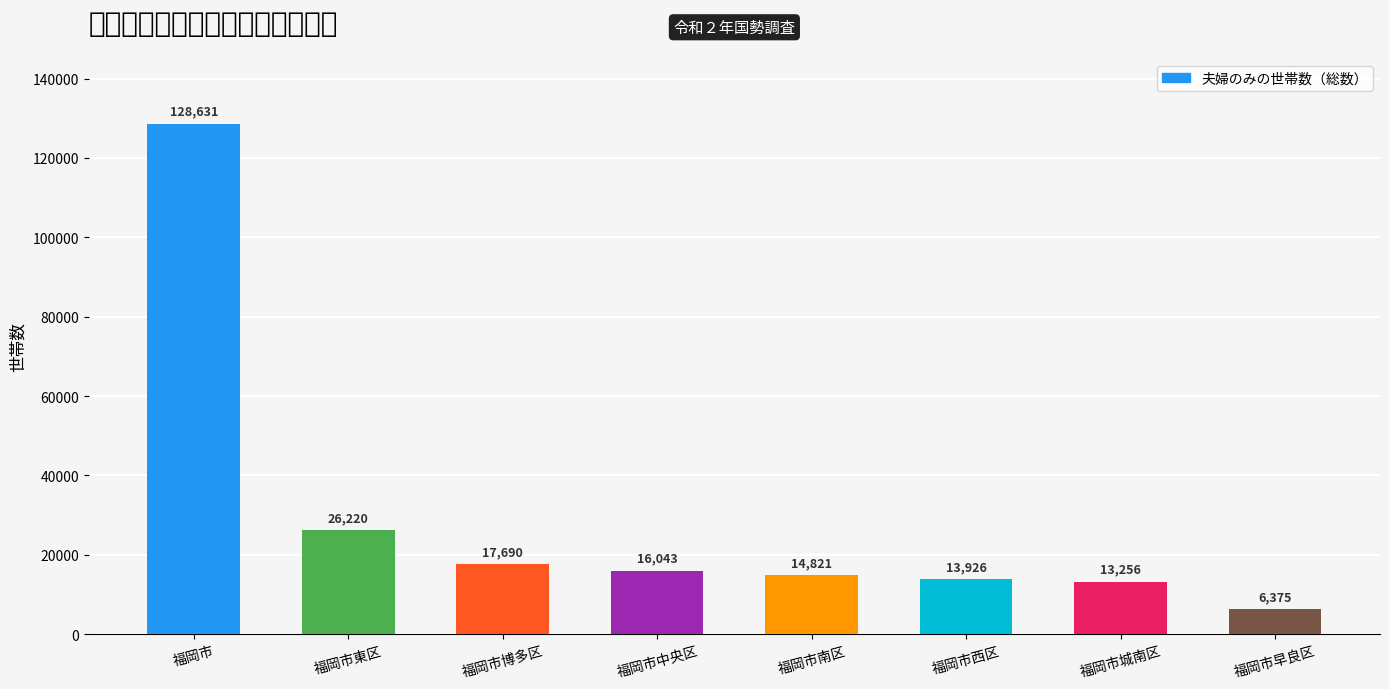

The value at 福岡市早良区 is 6375. True or false?

True